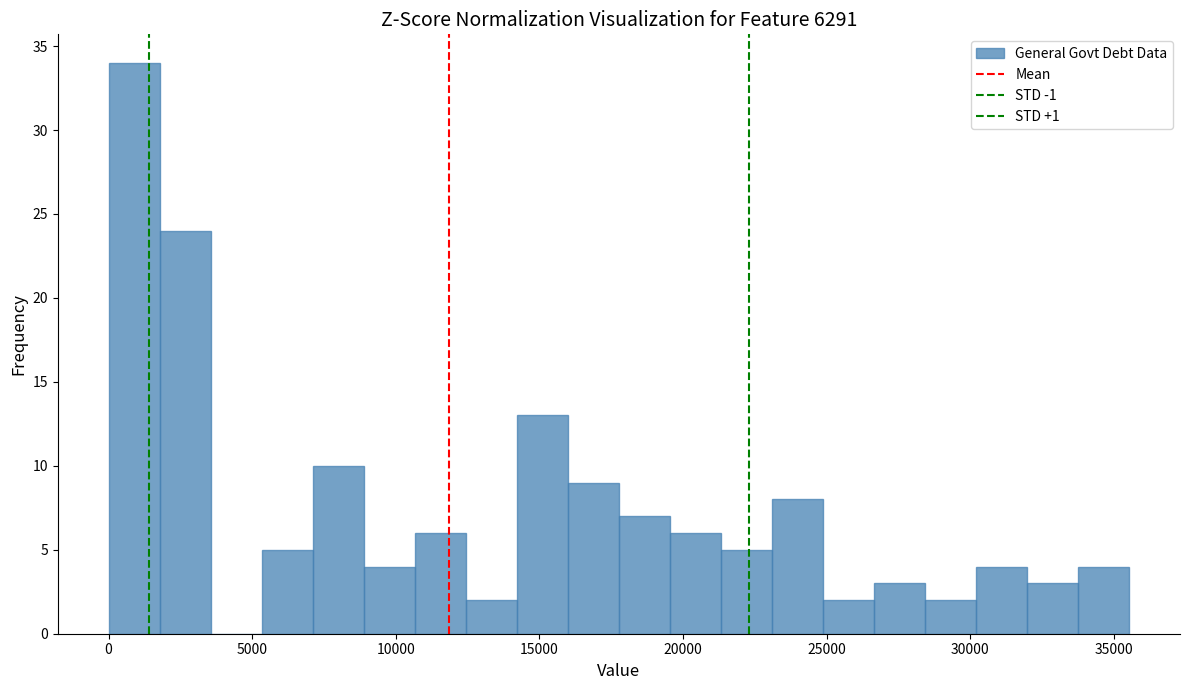

Read against the x-axis, roughly where is the centre of the tallest bar?

1000